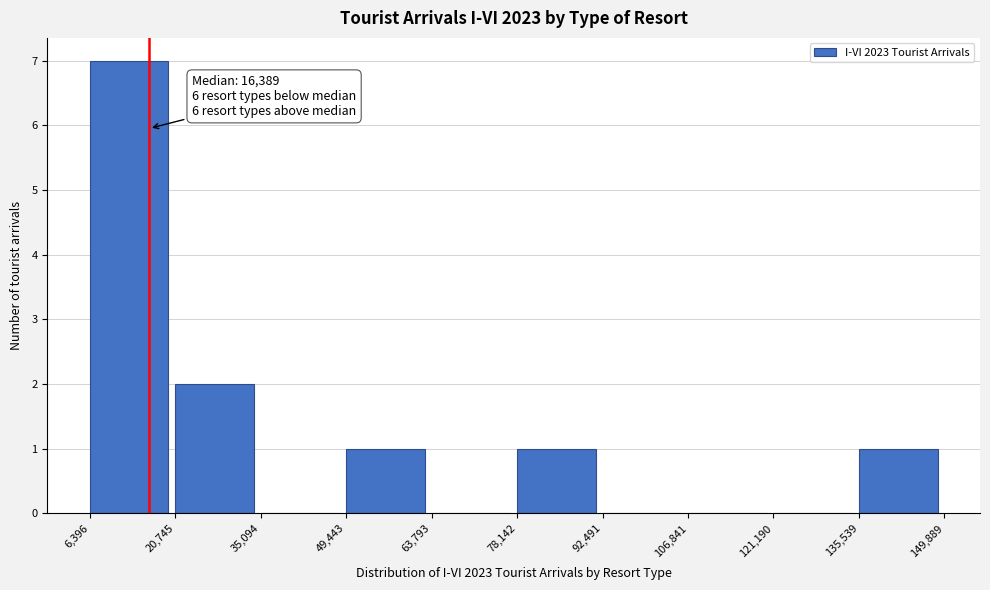

Over which range of the x-axis is the bar tallest?

6,396 to 20,745